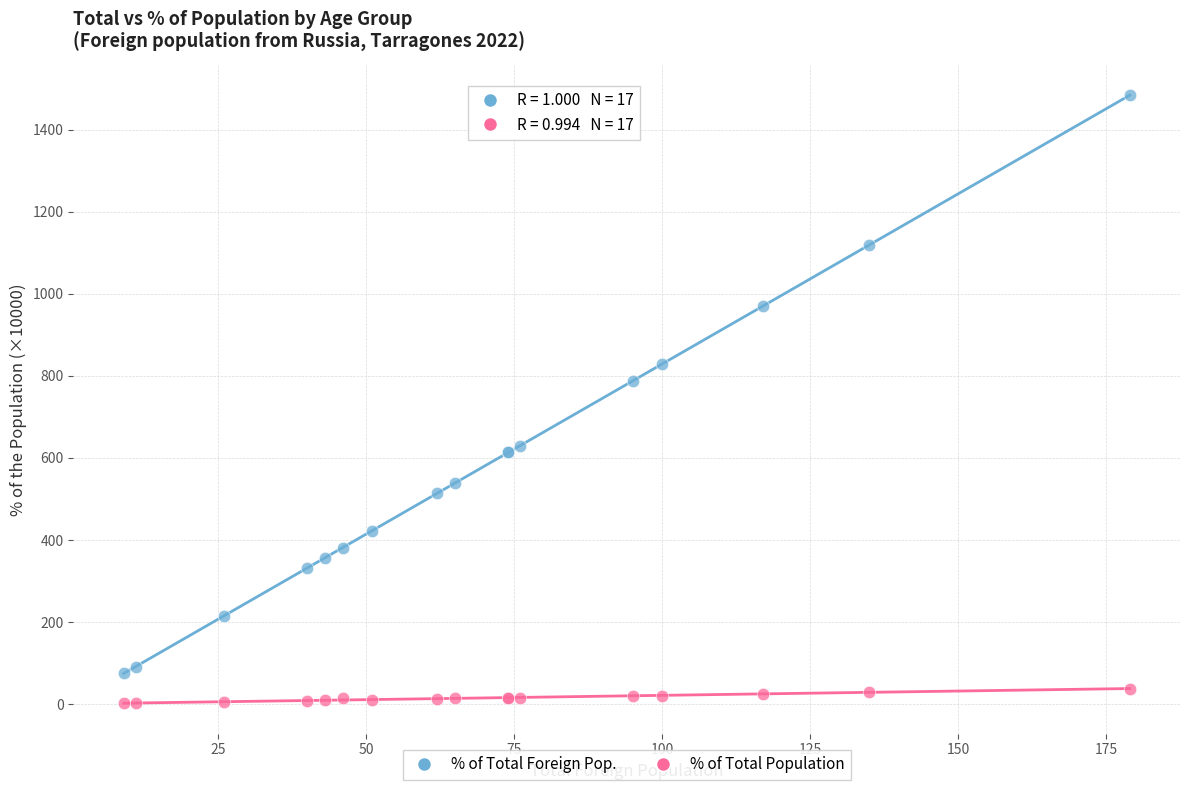

What are all the series names shown in the legend?

% of Total Foreign Pop., % of Total Population